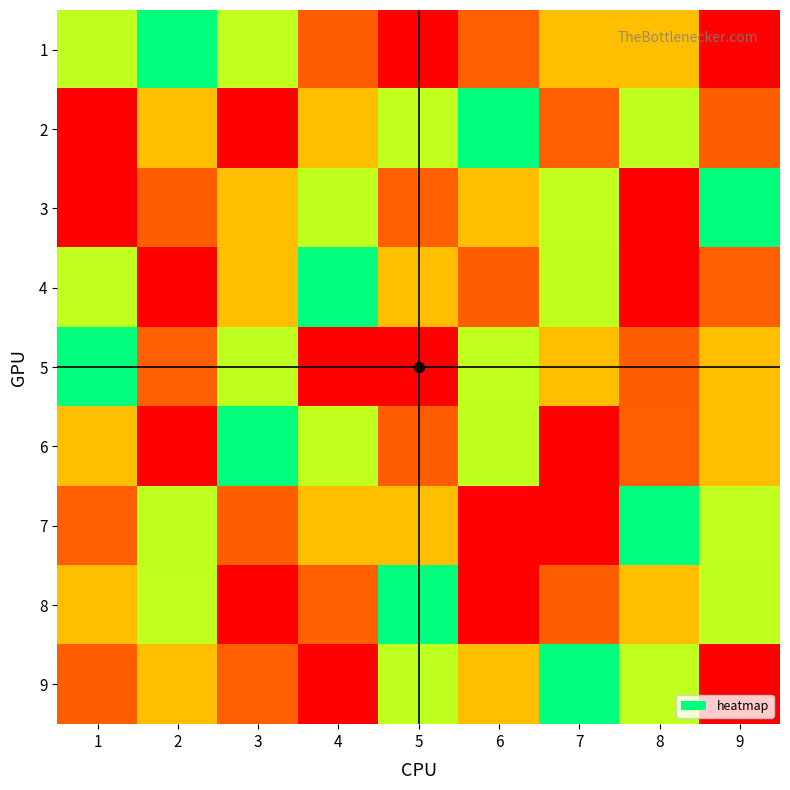

At which category is the sum across all series the highest?

1